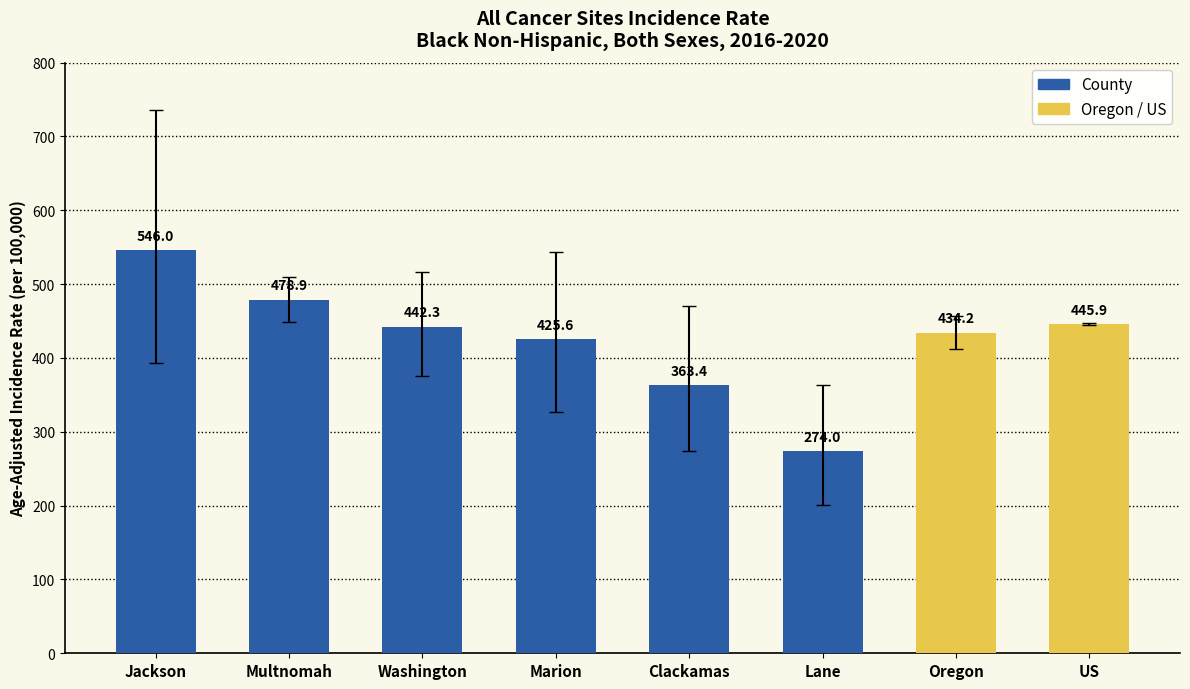

List the labels in order of value, smallest first.

Lane, Clackamas, Marion, Oregon, Washington, US, Multnomah, Jackson